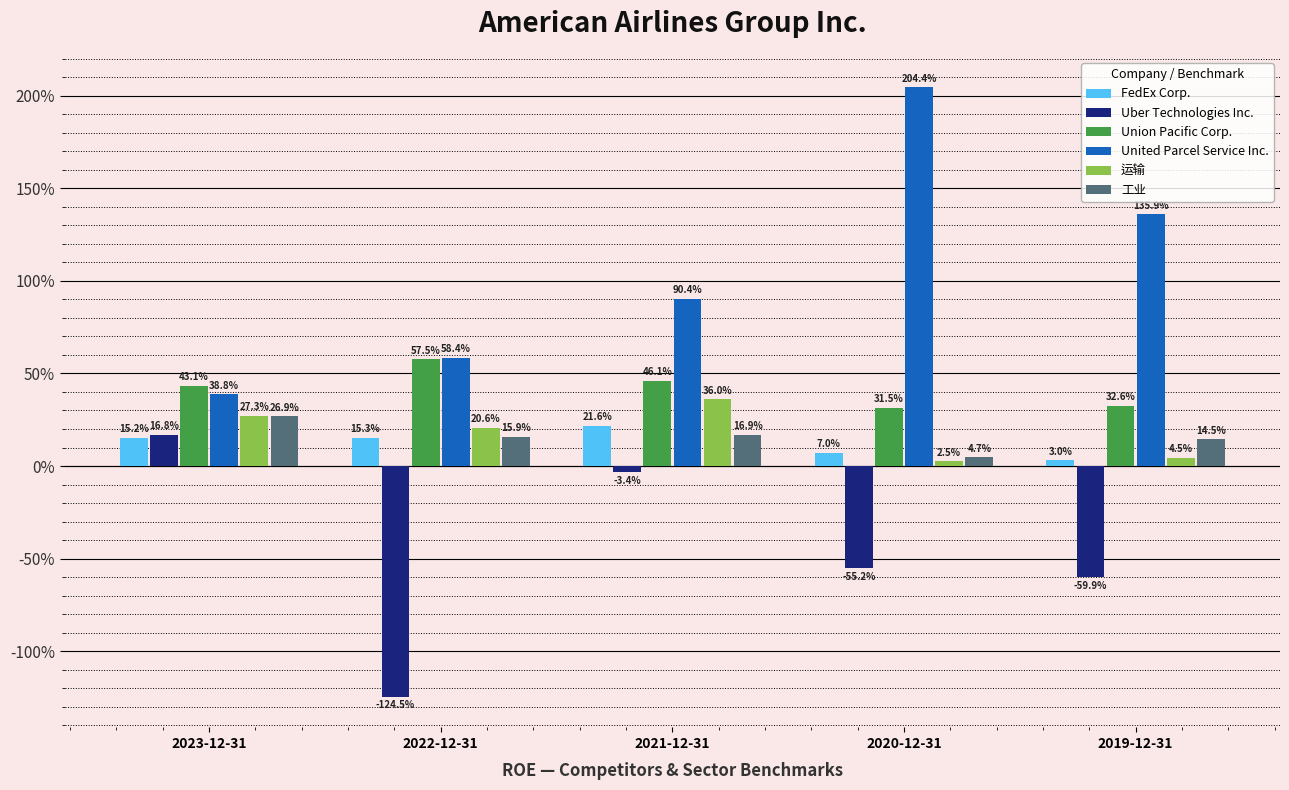

List the labels in order of Union Pacific Corp. value, largest first.

2022-12-31, 2021-12-31, 2023-12-31, 2019-12-31, 2020-12-31